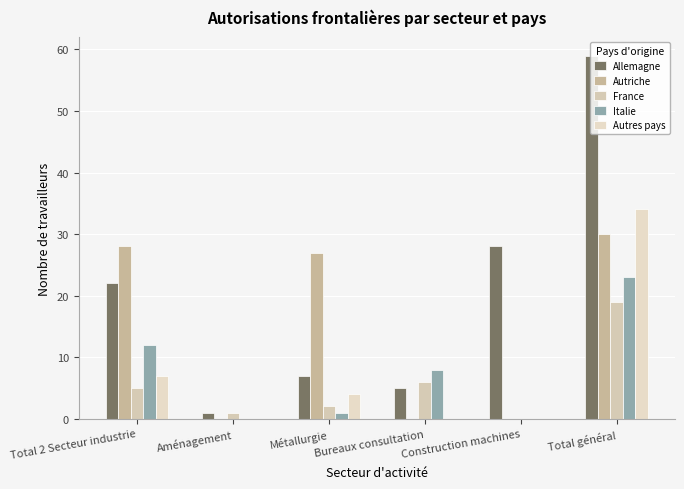

Between Bureaux consultation and Métallurgie, which is larger?

Métallurgie